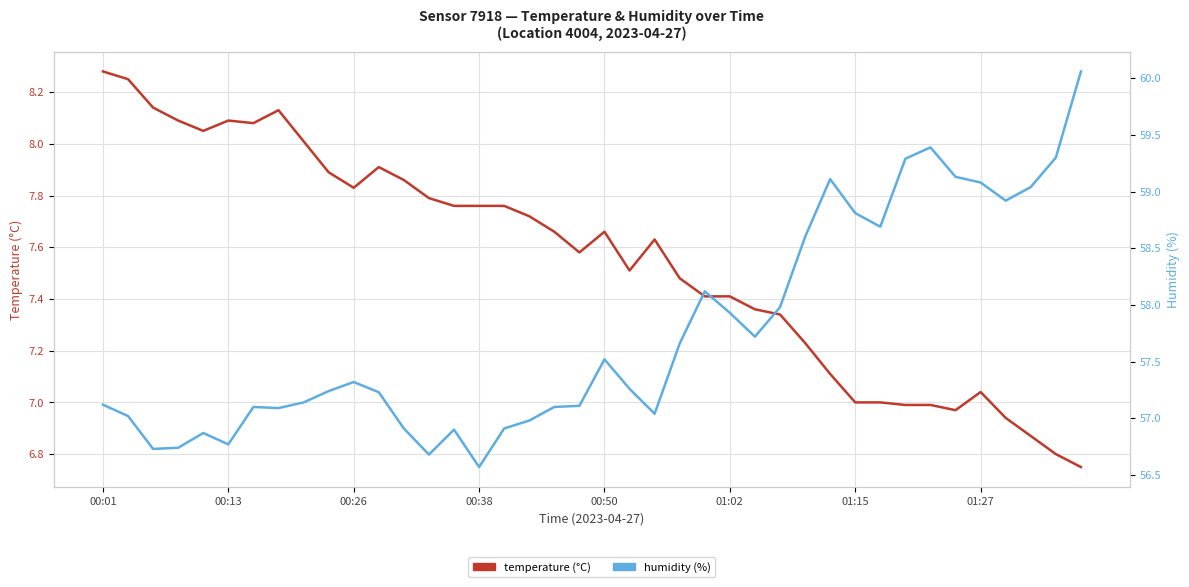

In humidity (%), how many points are higher than both neighbors (excluding endpoints)?

8